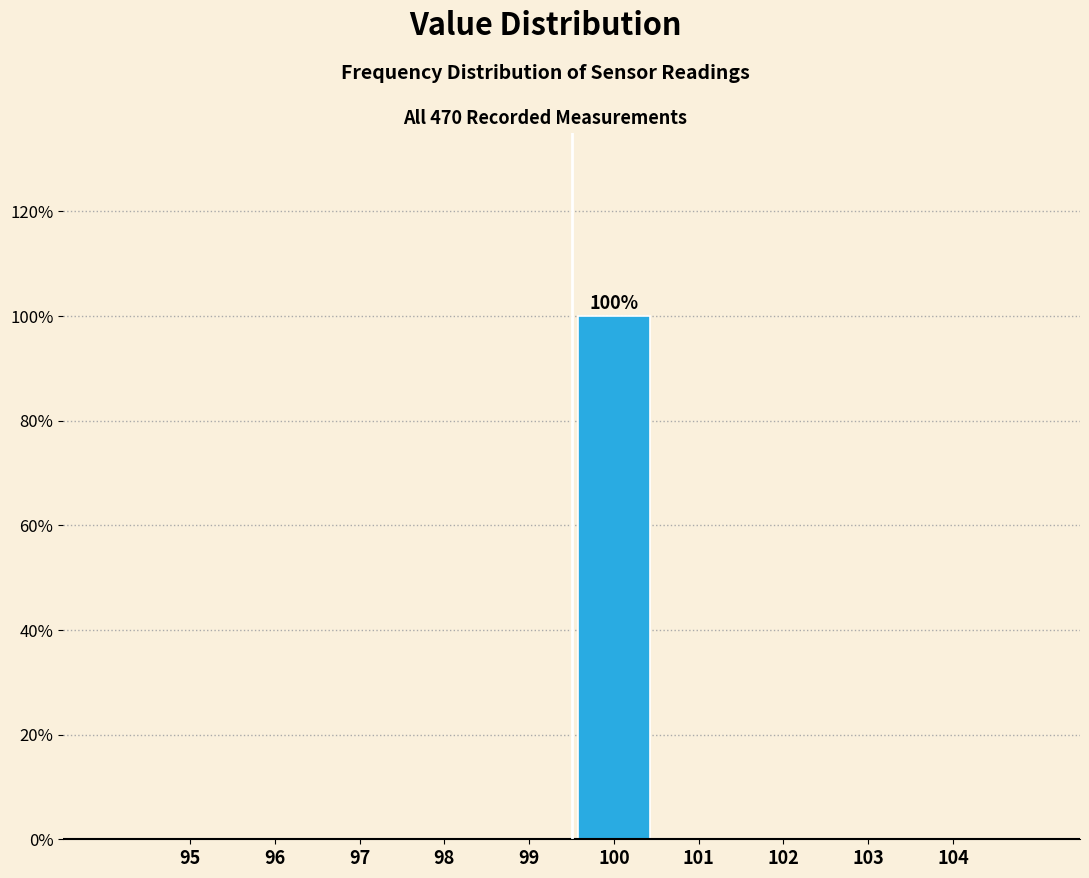

Reading left to right, list all the values displayed in this chart.

95=0	96=0	97=0	98=0	99=0	100=100	101=0	102=0	103=0	104=0